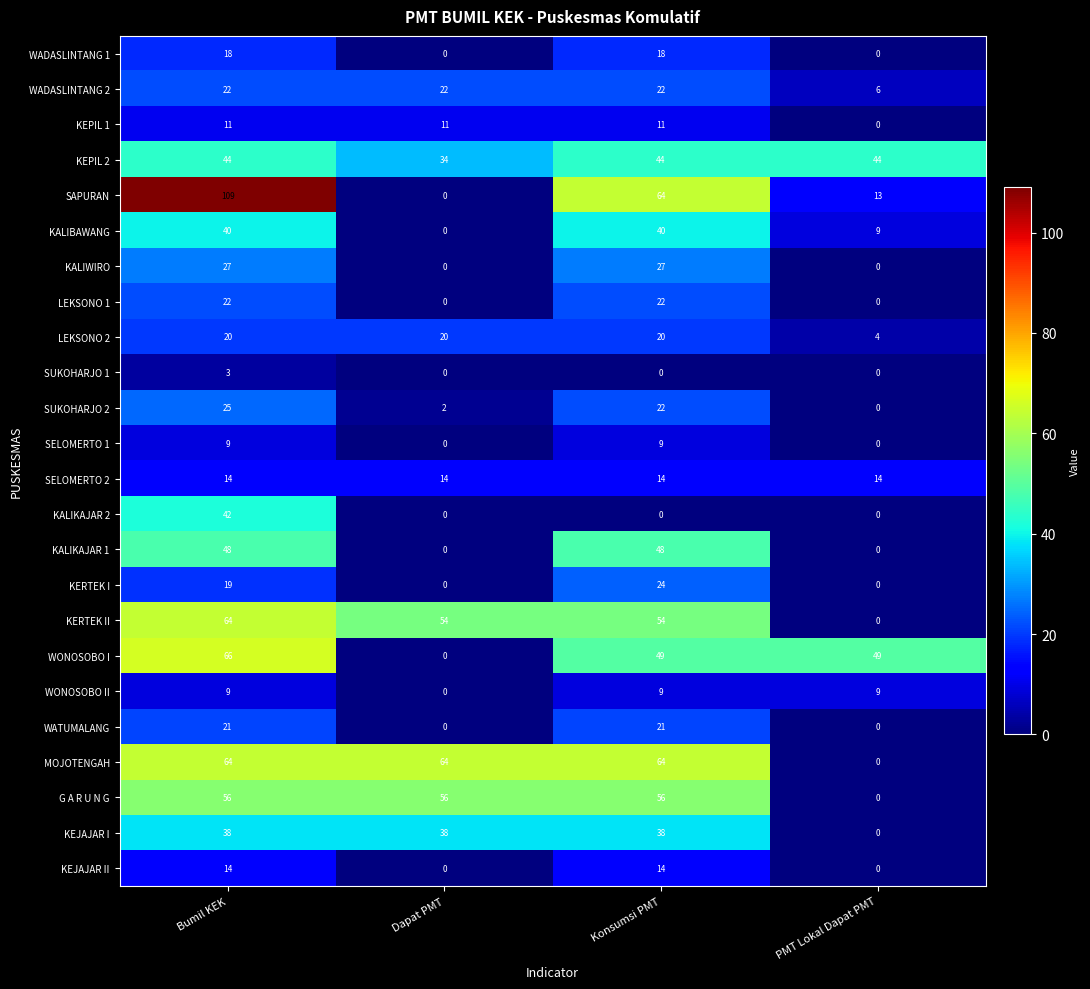

At which label does WONOSOBO II reach its minimum?

Dapat PMT